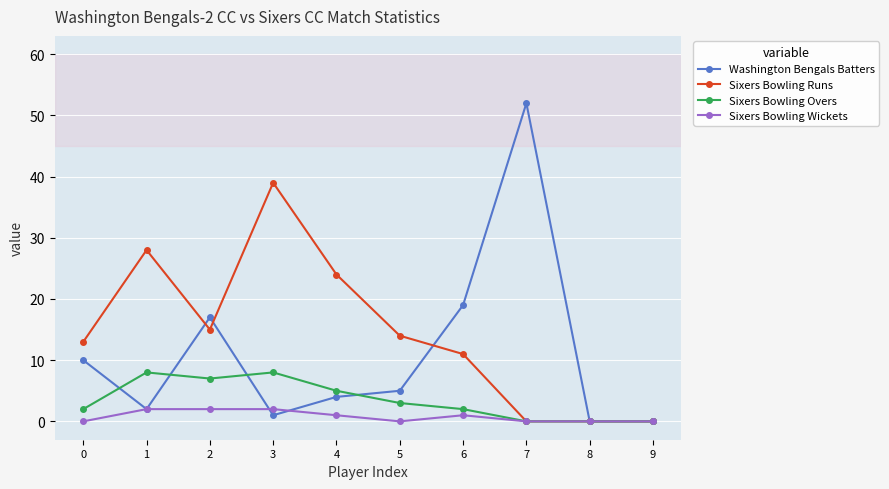

At which label does Sixers Bowling Runs first exceed 14?

1